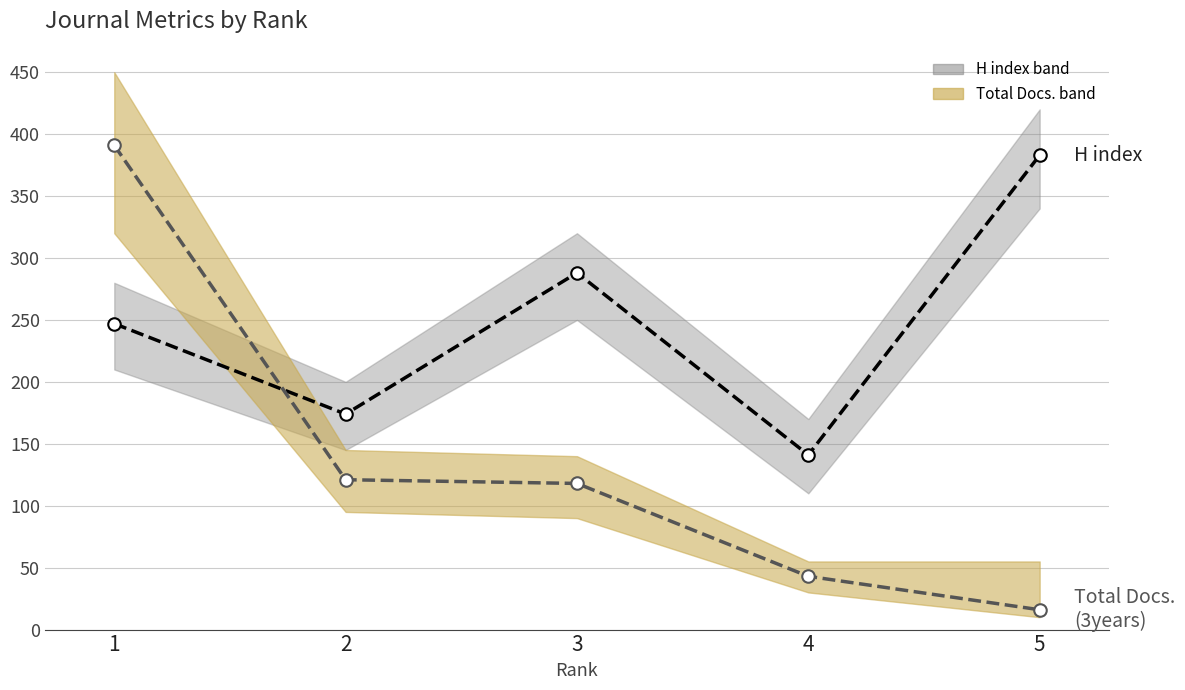

How many lines are shown in the chart?

2